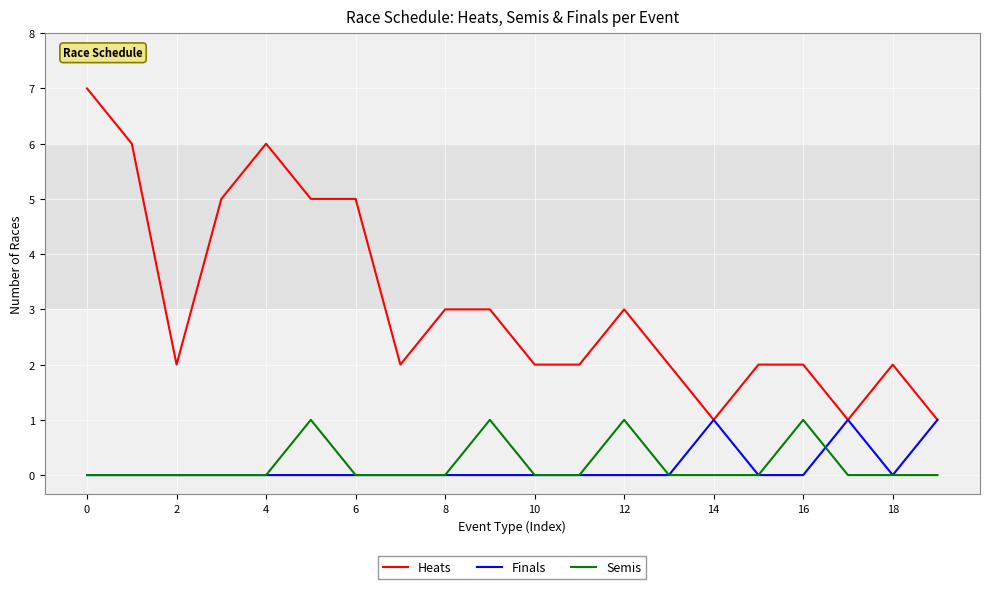

Reading right to left, extract all data points from this chart.

Heats: 1	2	1	2	2	1	2	3	2	2	3	3	2	5	5	6	5	2	6	7
Finals: 1	0	1	0	0	1	0	0	0	0	0	0	0	0	0	0	0	0	0	0
Semis: 0	0	0	1	0	0	0	1	0	0	1	0	0	0	1	0	0	0	0	0